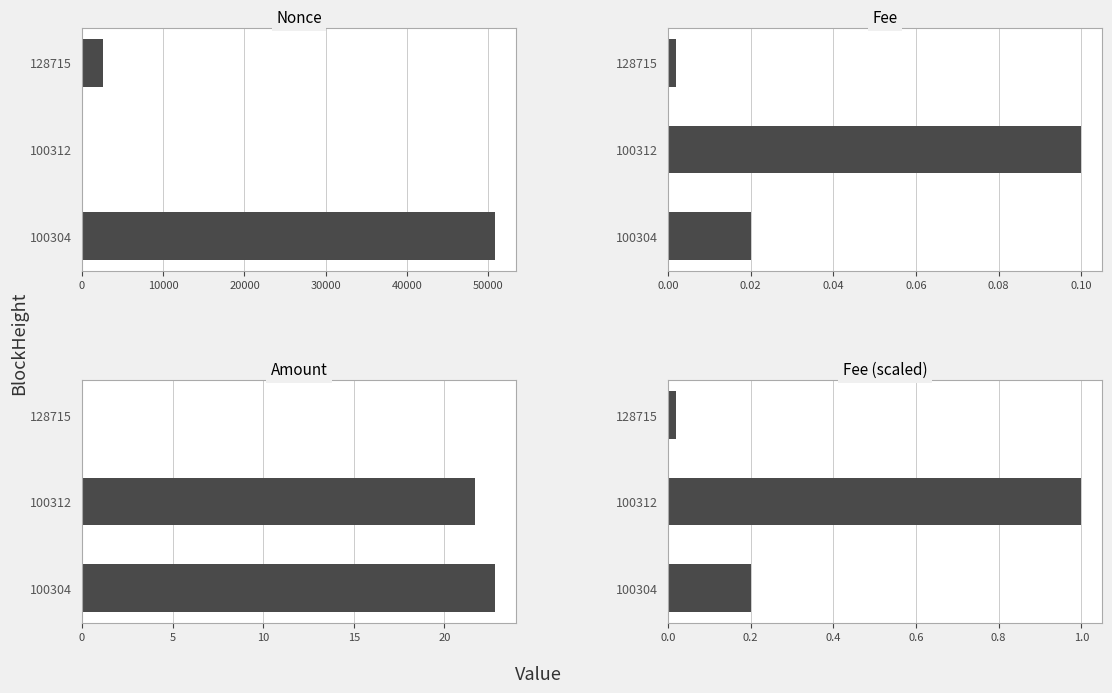

True or false: Amount has a value of 13.6 at 100312.

False